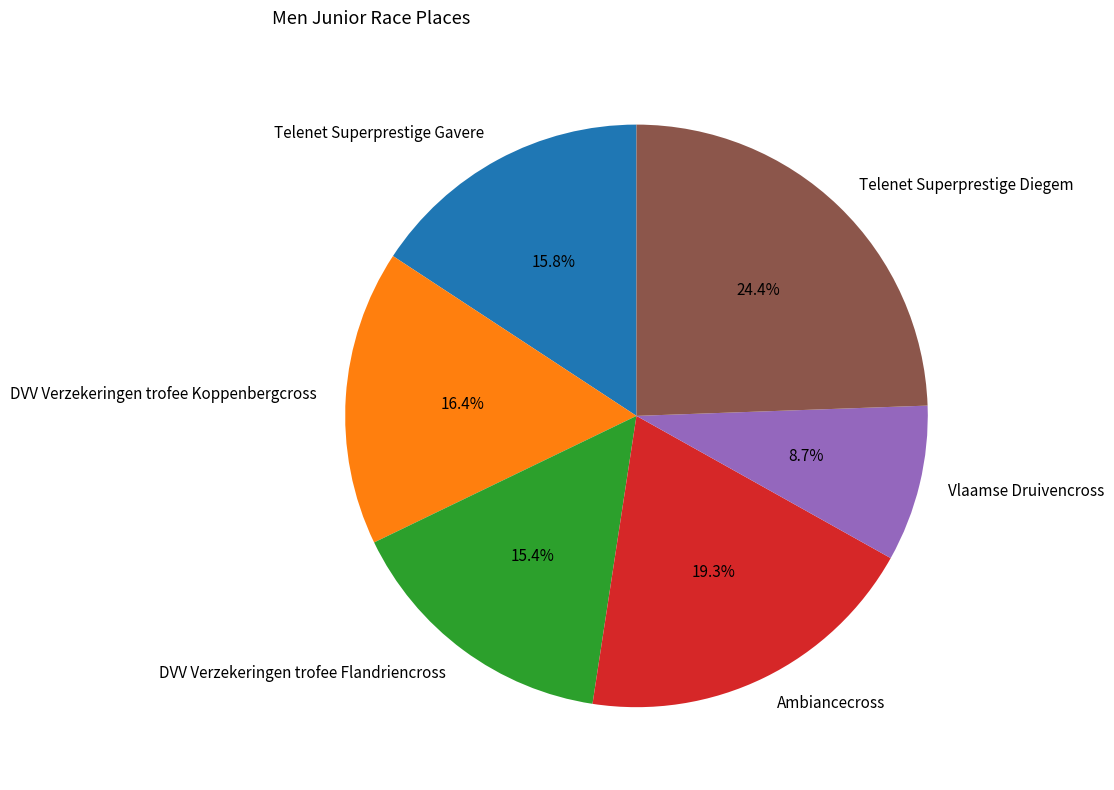

Does any single category account for the majority?

No